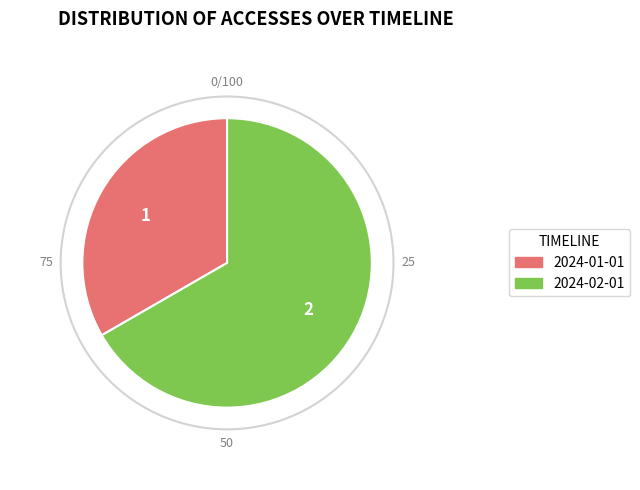

Is it true that 2024-02-01 is 76% of the pie?

False